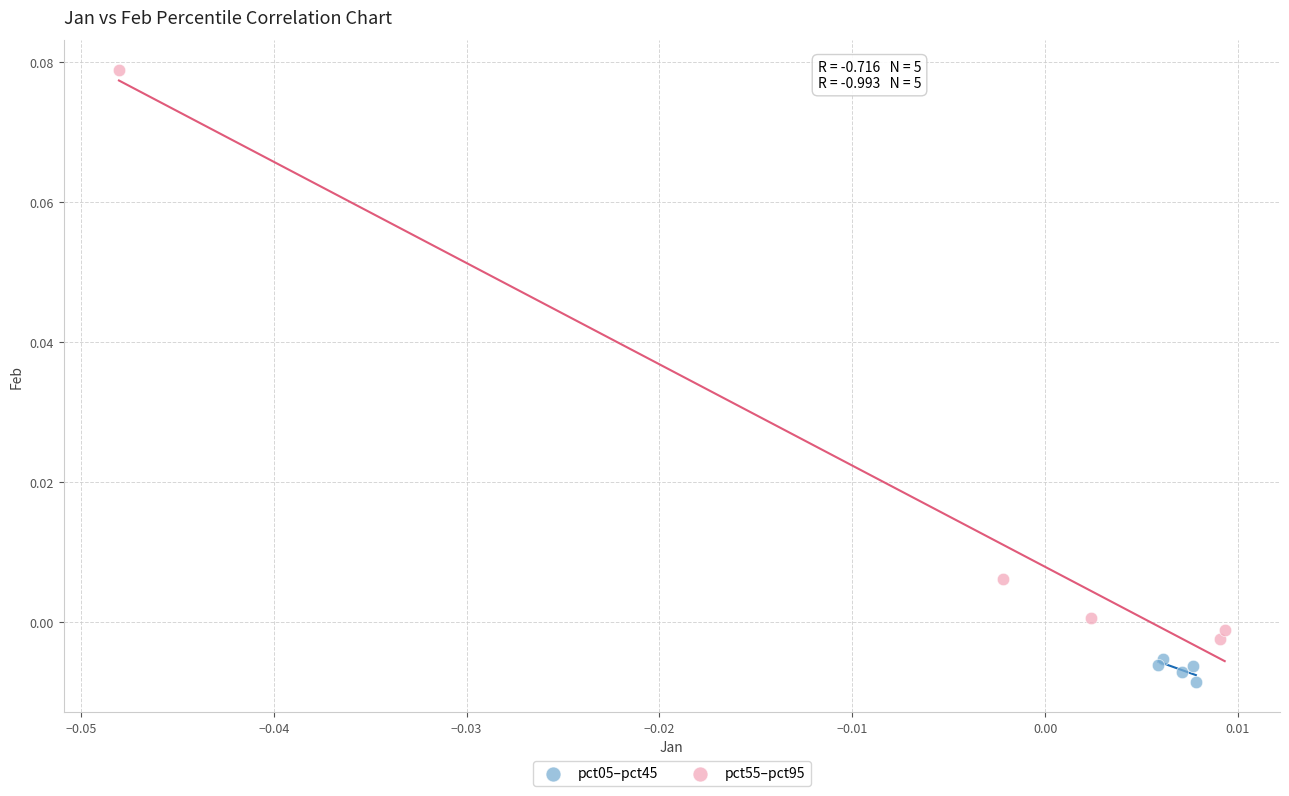

Which series reaches the minimum Y coordinate?

pct05–pct45